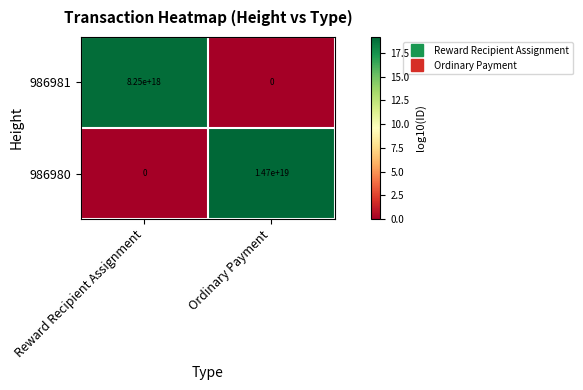

How many data points does each series have?

2